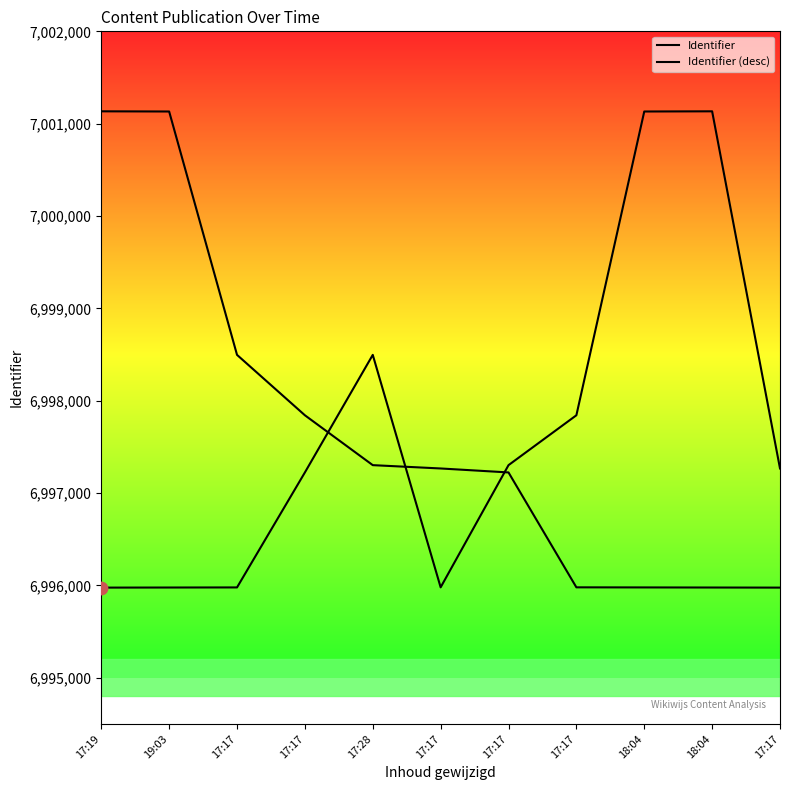

Does the chart have visible grid lines?

No